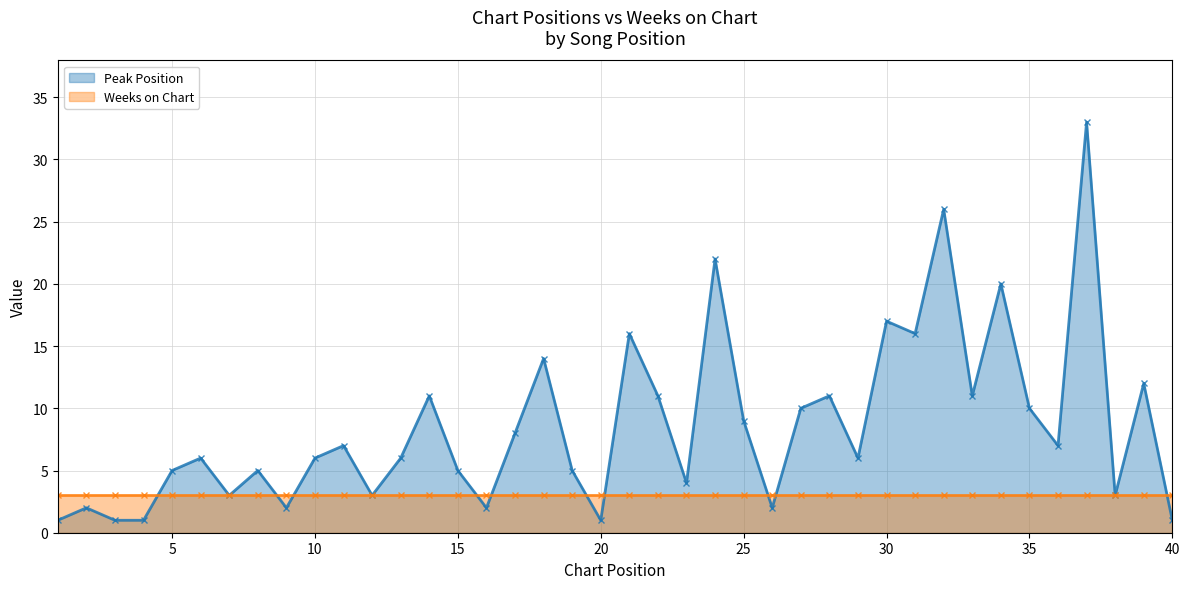

The chart shows a value of 7 at 8. True or false?

False